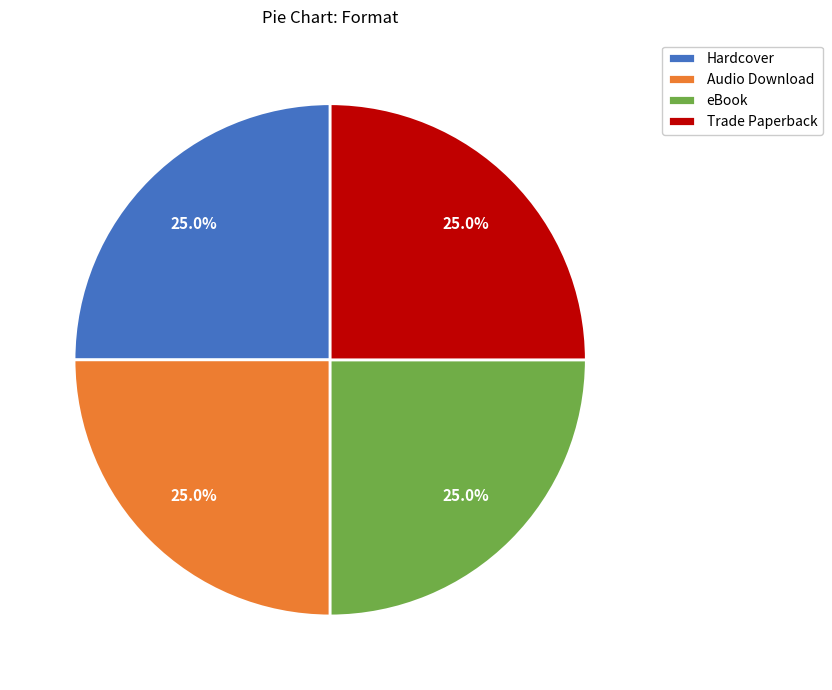

What is the ratio of the value at Hardcover to the value at eBook?

1.0